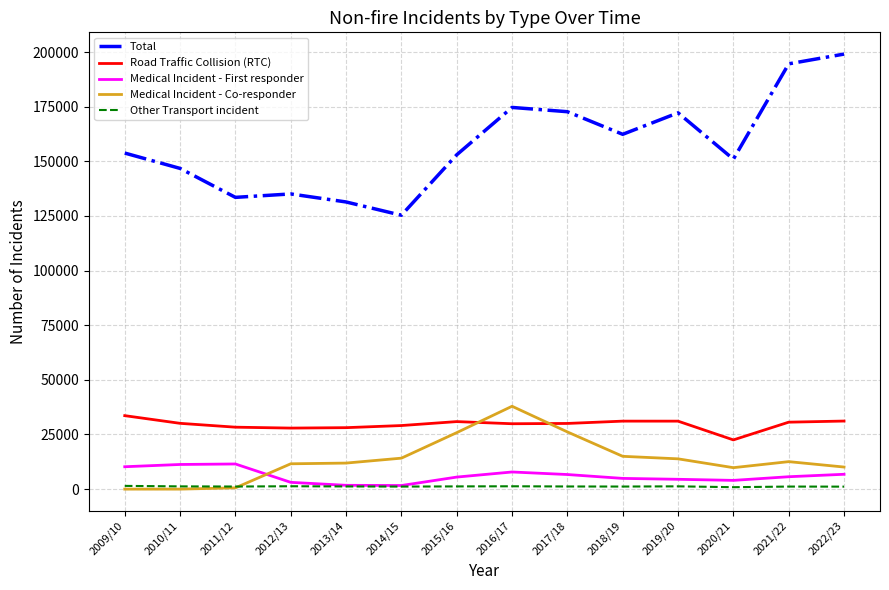

Which series has the widest spread of values?

Total